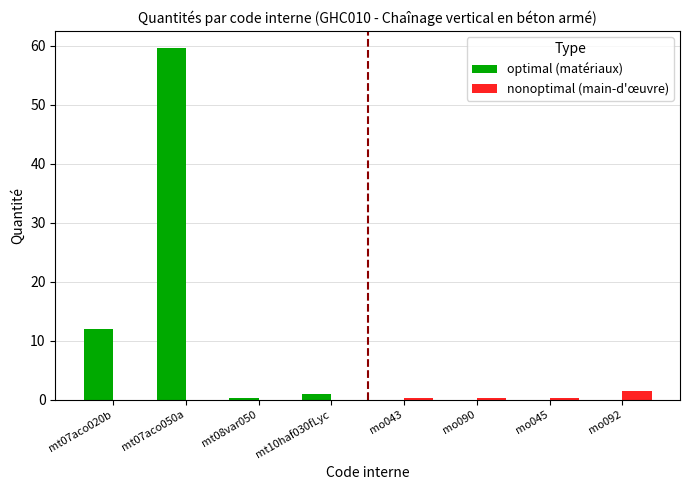

True or false: nonoptimal (main-d'œuvre) has a value of 0.0 at mt07aco050a.

True